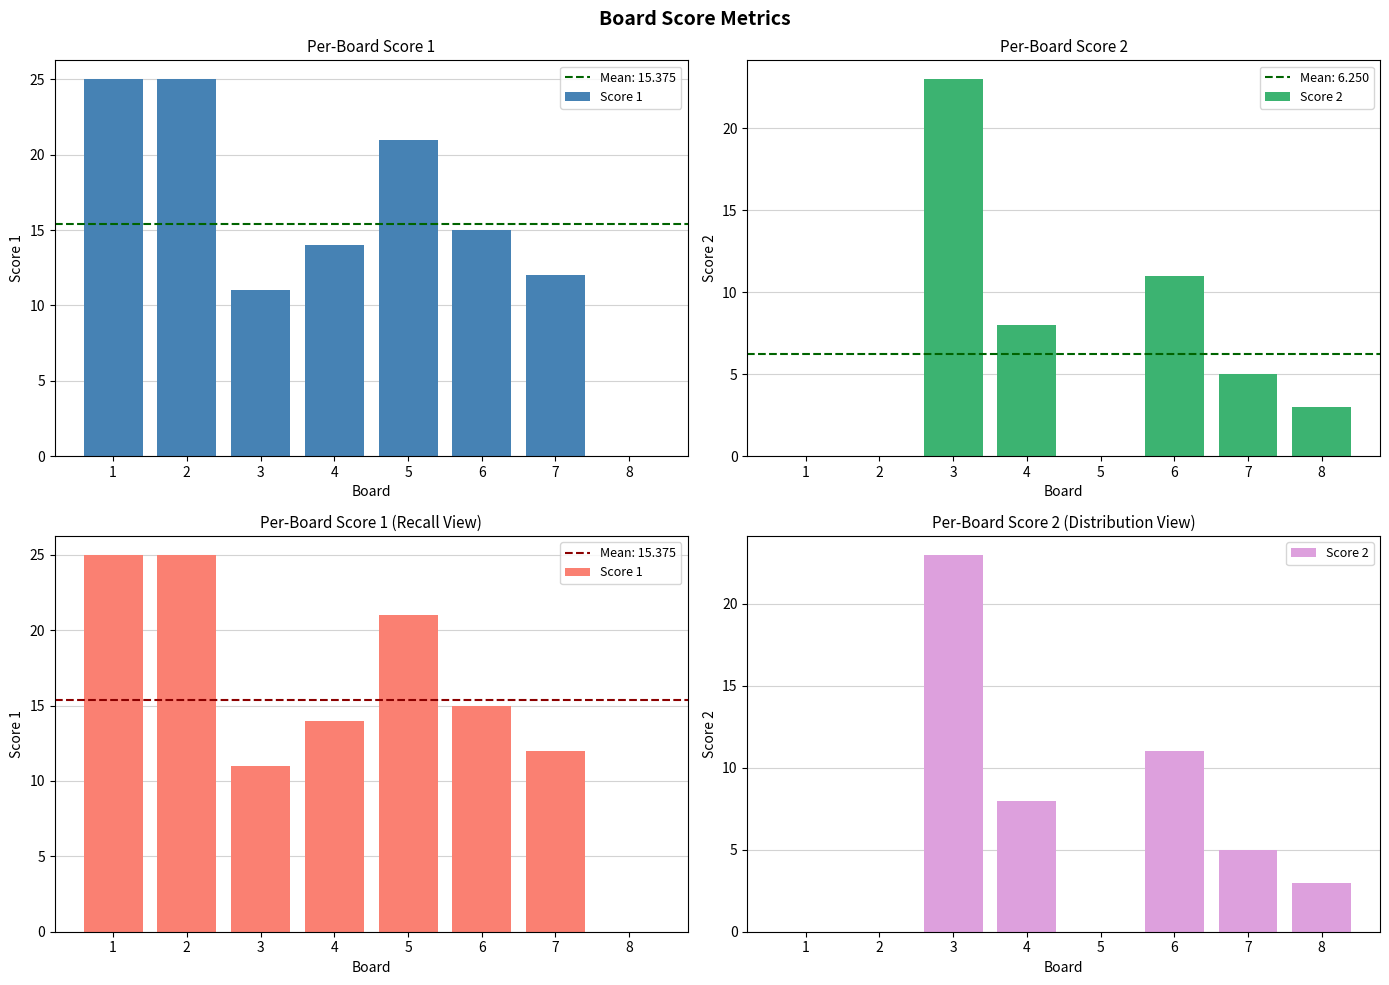

Does the chart contain stacked bars?

No